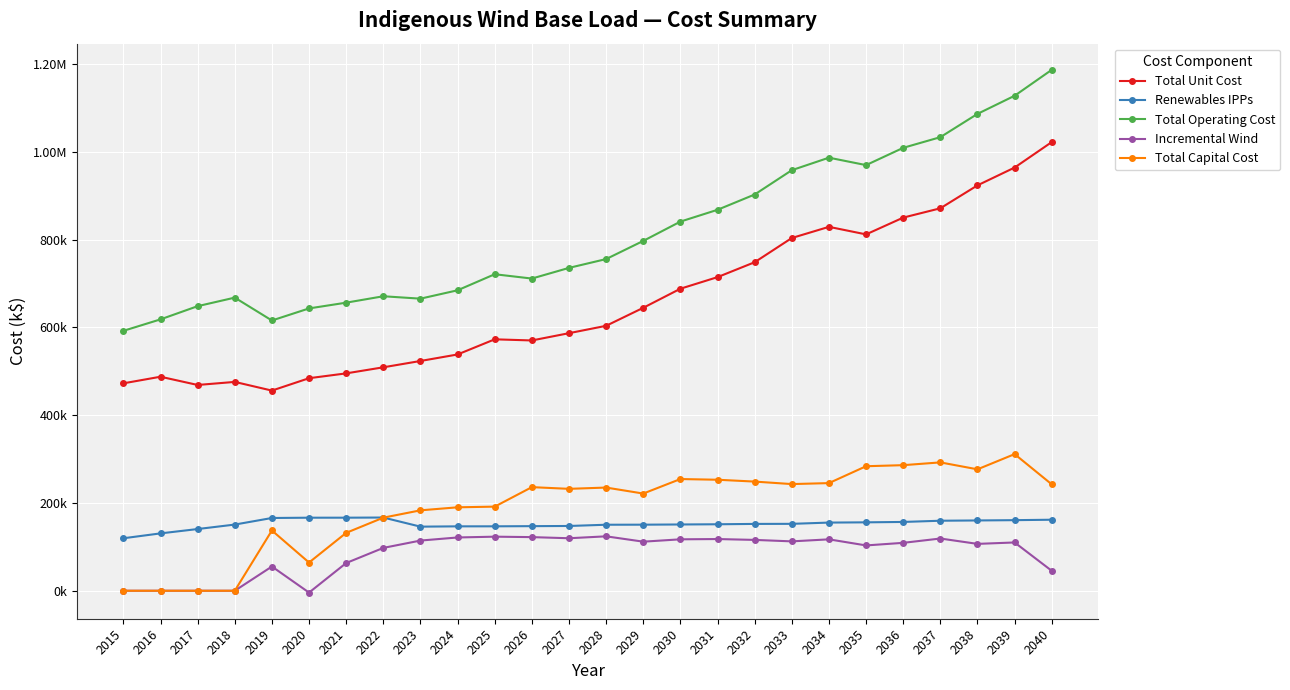

Is it true that Incremental Wind equals 159528.4 at 2035?

False